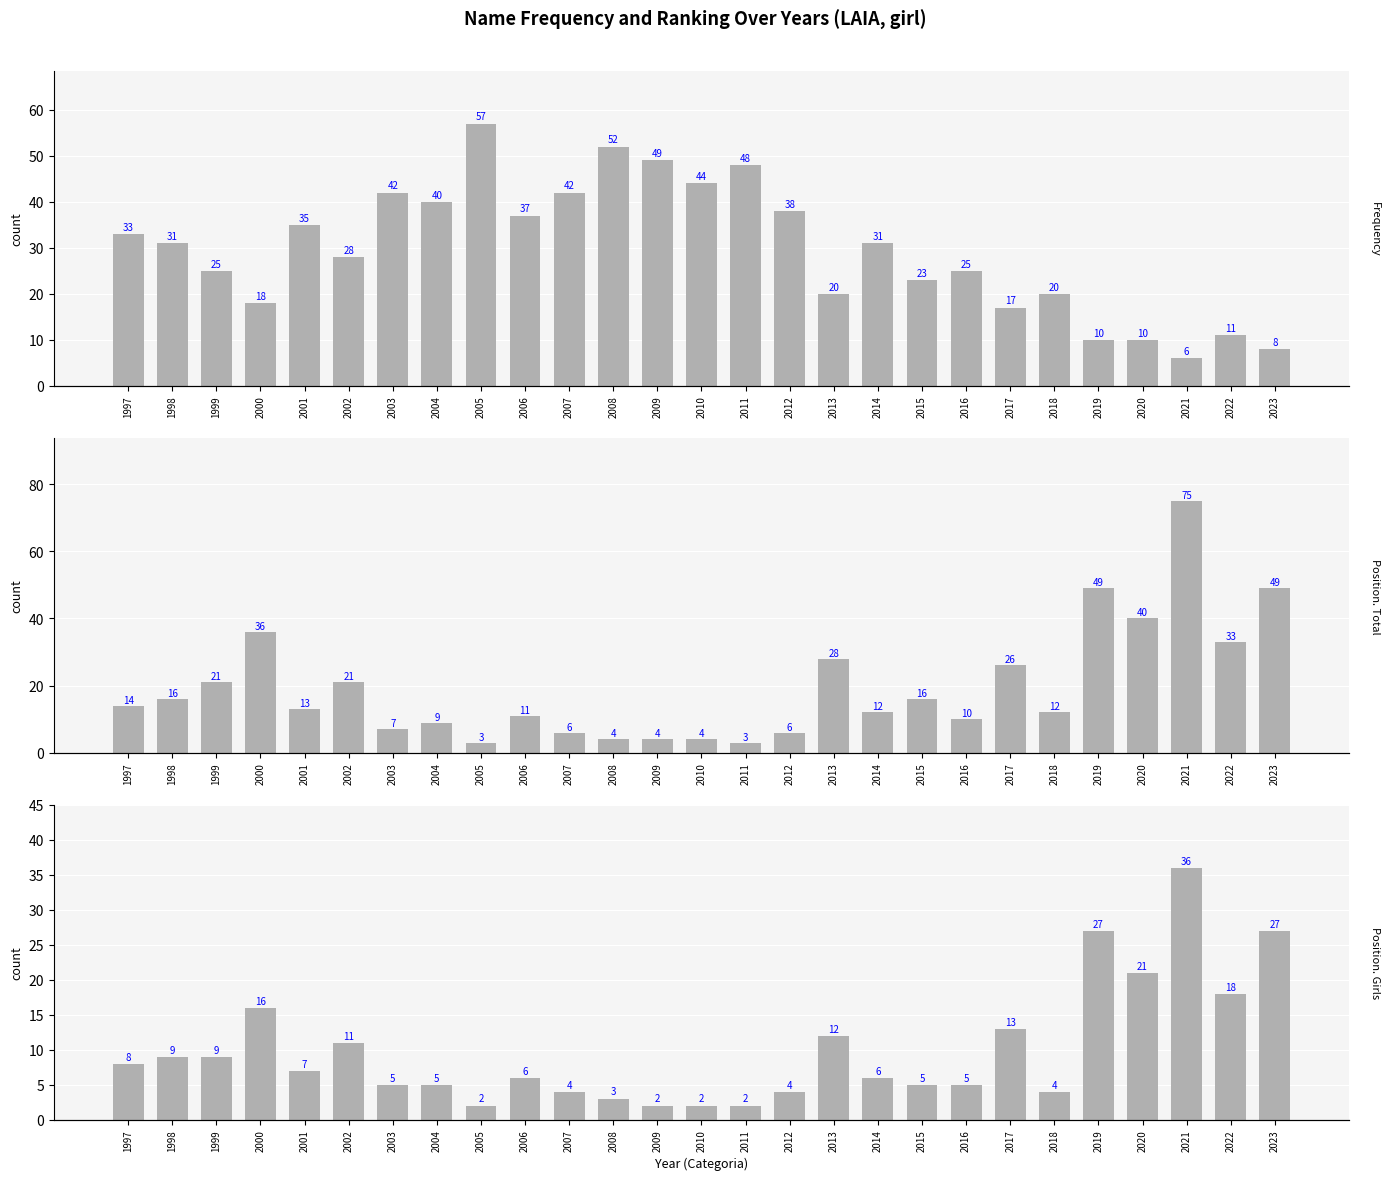

What is the value of the Position. Girls bar at the 23rd from the left?

27